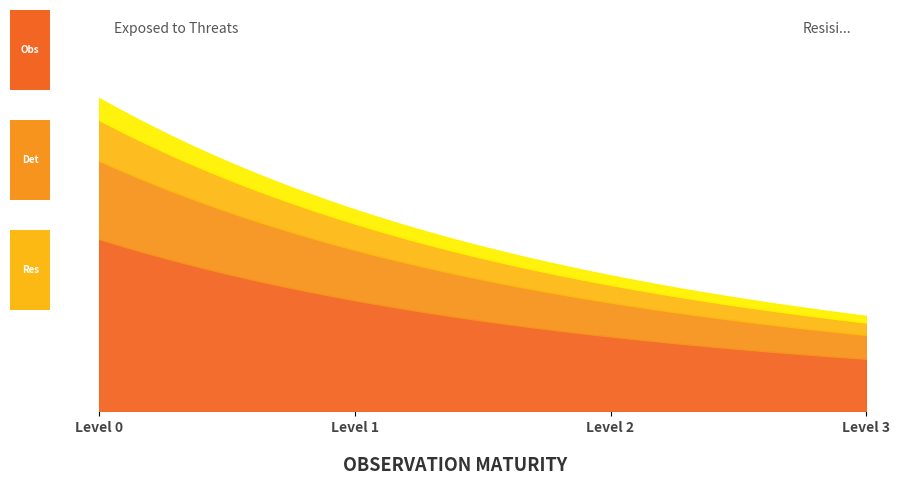

What is the smallest value displayed?

2977